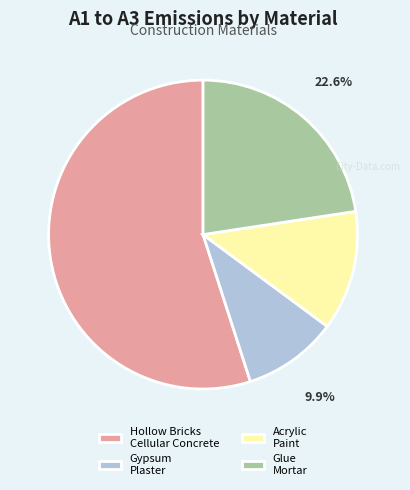

To the nearest percent, what is the difference between the largest and smallest slice percentages?

45%